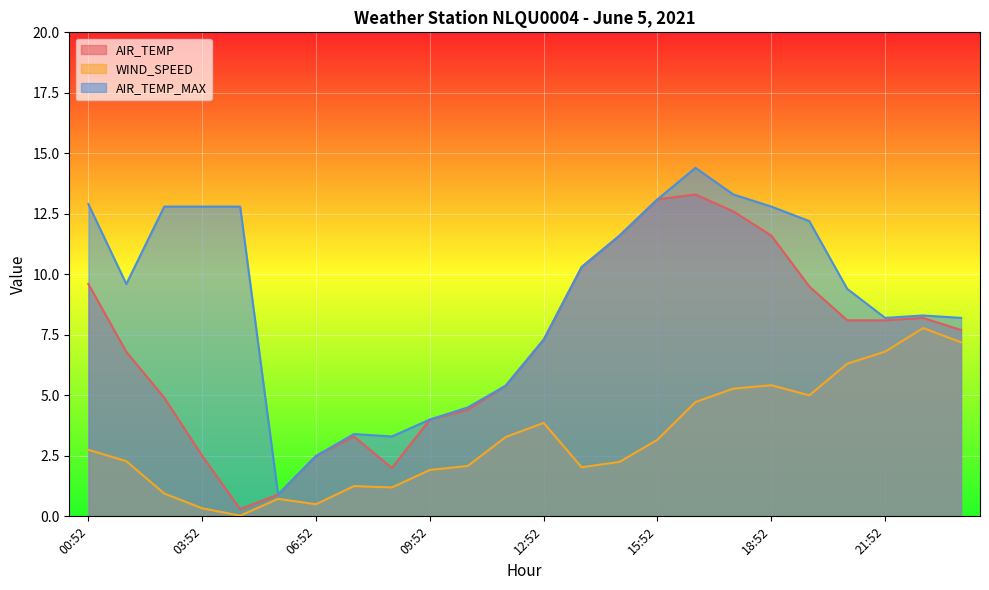

At which category is the sum across all series the highest?

16:52